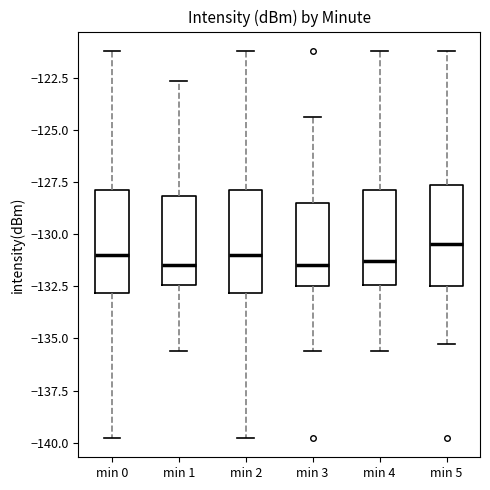

Reading left to right, read every box against the y-axis: the position of its median line, the range the box covers, and the ends of its whiskers. The values are not printed on the chart, so give them approximately, as read against the axis.

min 0: median -131.0, box -133.0 to -128.0, whiskers -140.0 to -121.0
min 1: median -131.5, box -132.5 to -128.0, whiskers -135.5 to -122.5
min 2: median -131.0, box -133.0 to -128.0, whiskers -140.0 to -121.0
min 3: median -131.5, box -132.5 to -128.5, whiskers -135.5 to -124.5
min 4: median -131.5, box -132.5 to -128.0, whiskers -135.5 to -121.0
min 5: median -130.5, box -132.5 to -127.5, whiskers -135.5 to -121.0